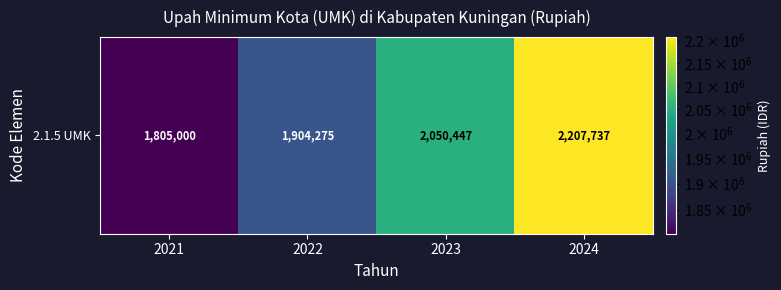

Where is the data nearest to the value 2006368?

2023